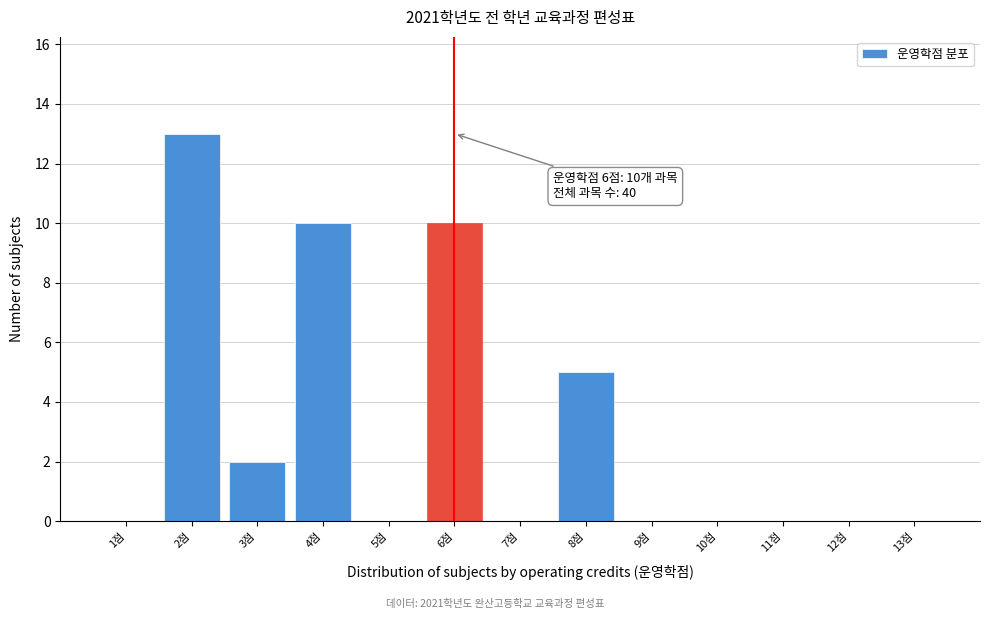

Which range on the x-axis has the tallest bar?

1.5 to 2.5